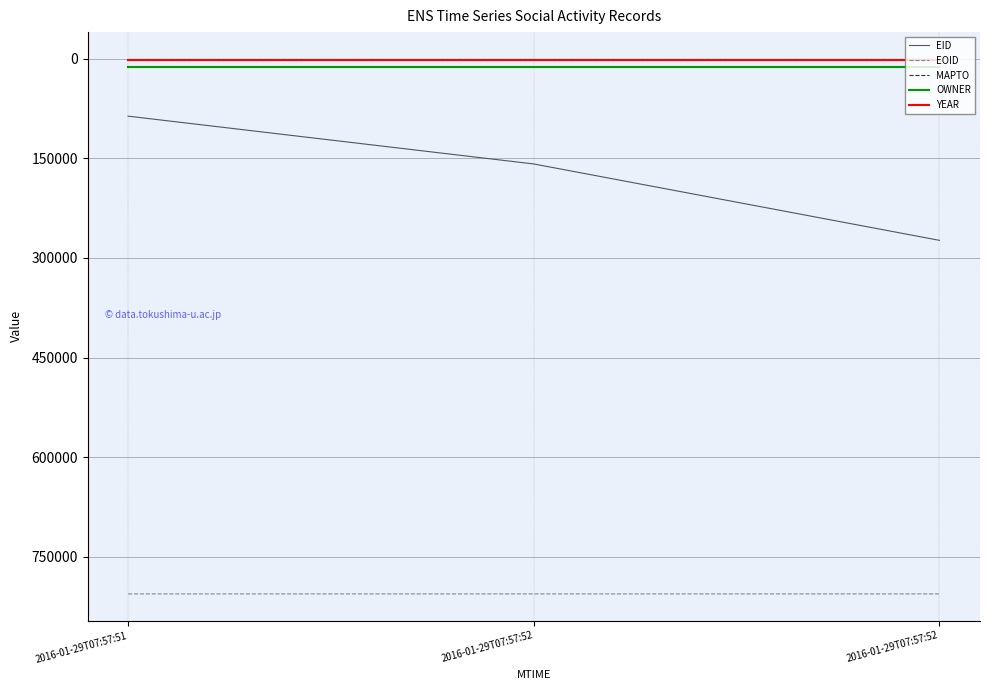

Does the chart have visible grid lines?

Yes